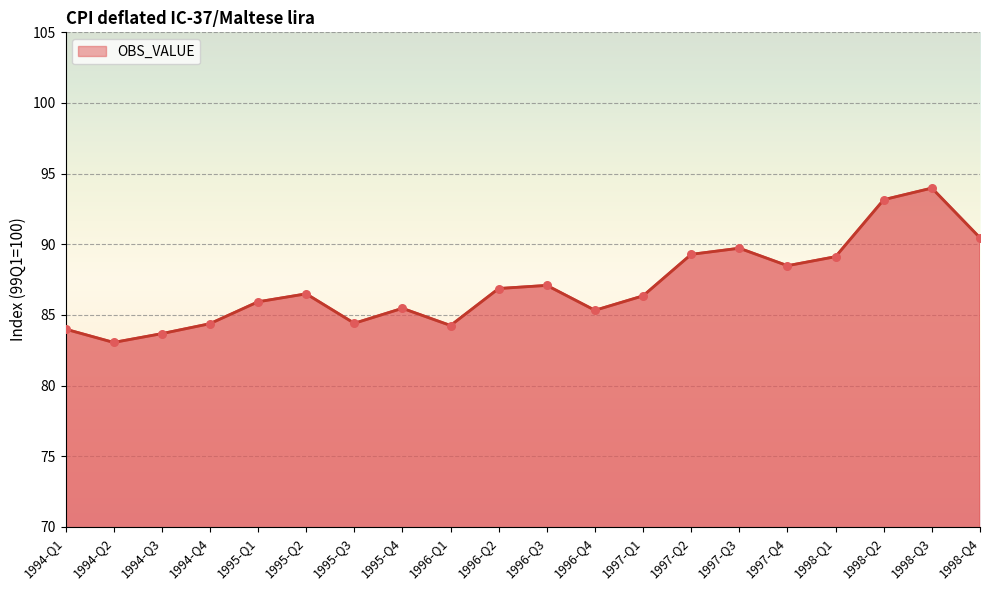

What is the change in value from 1997-Q4 to 1998-Q3?

+5.5